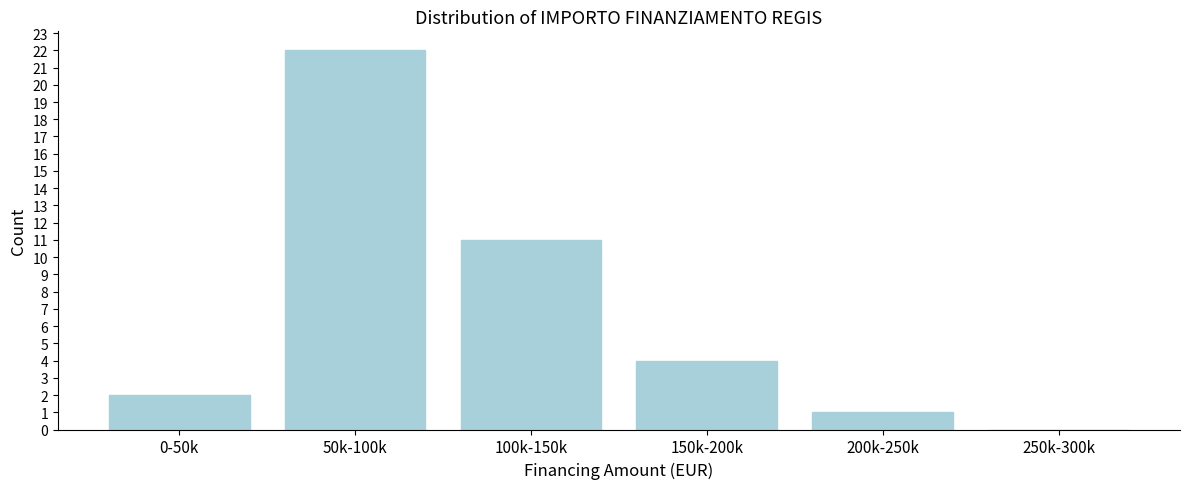

Reading left to right, list all the values displayed in this chart.

0-50k=2	50k-100k=22	100k-150k=11	150k-200k=4	200k-250k=1	250k-300k=0